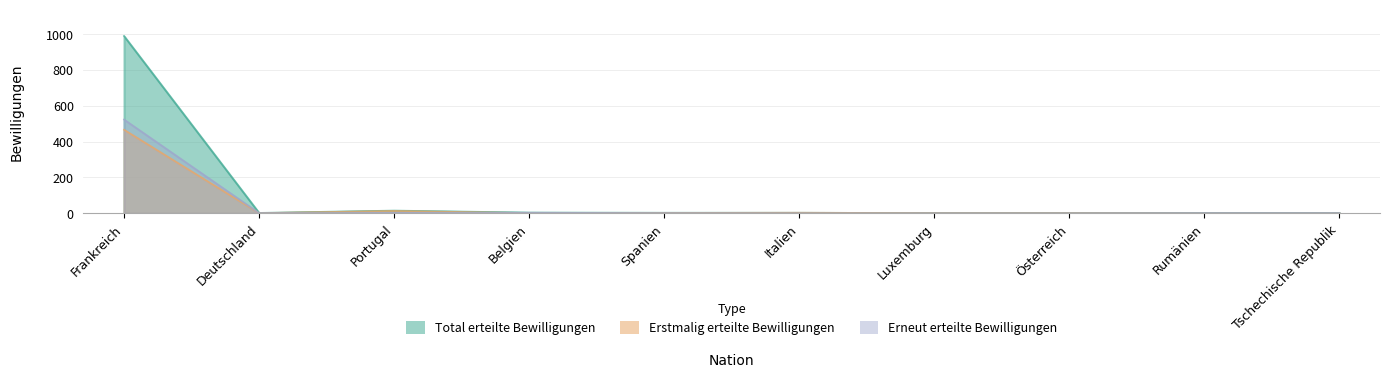

How many categories are shown in the chart?

10